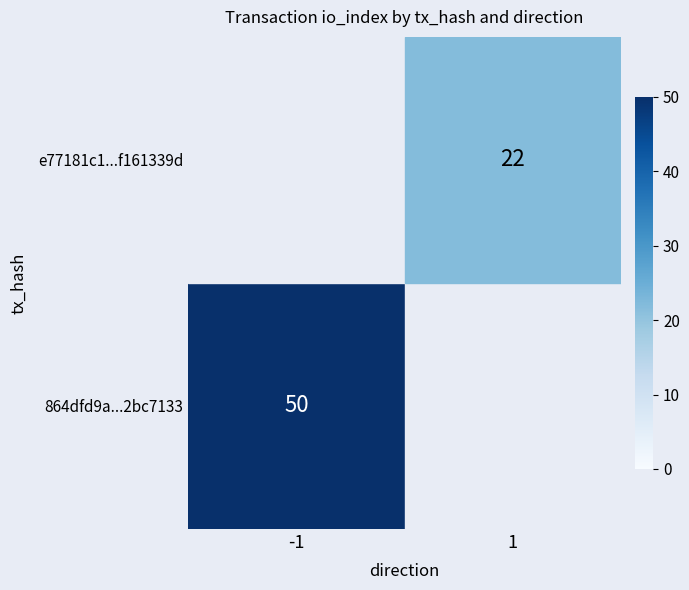

Is it true that 864dfd9a...2bc7133 equals 22.0 at 1?

True